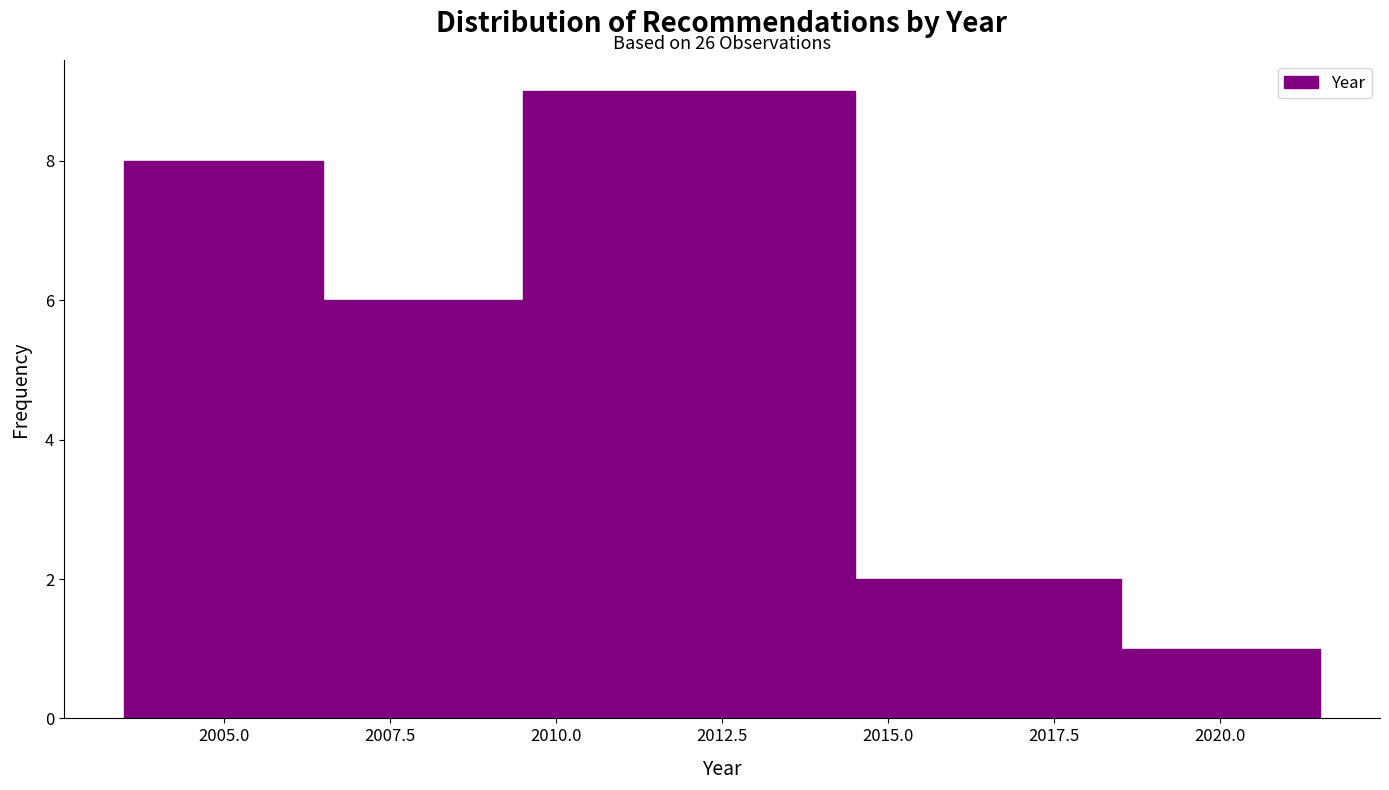

Over which range of the x-axis is the bar tallest?

2009.5 to 2014.5